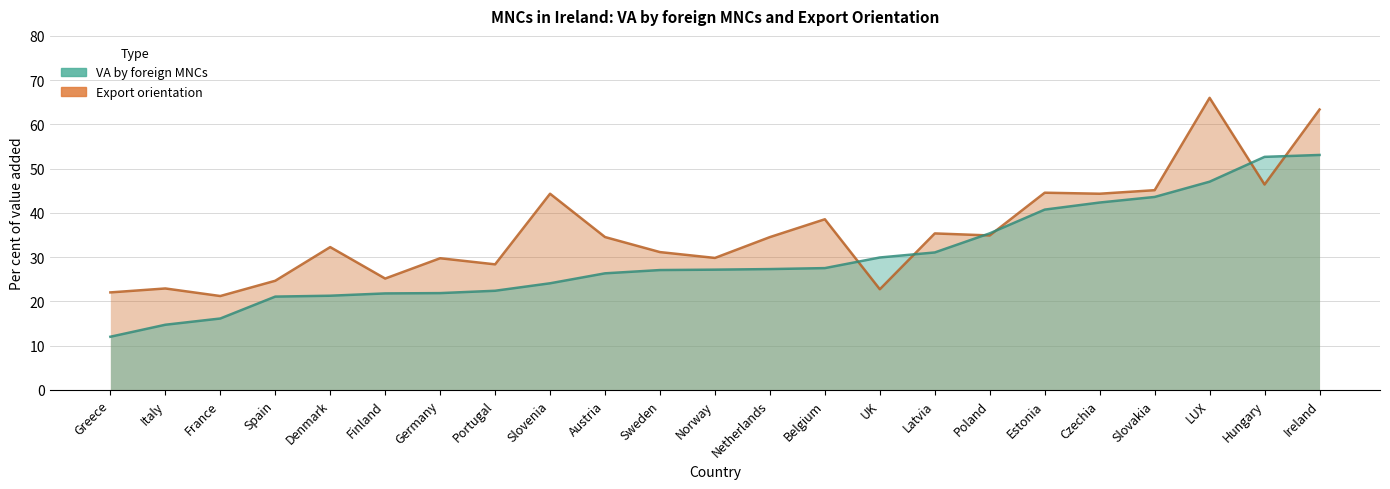

The Export orientation series shows 55.2 at Belgium. True or false?

False